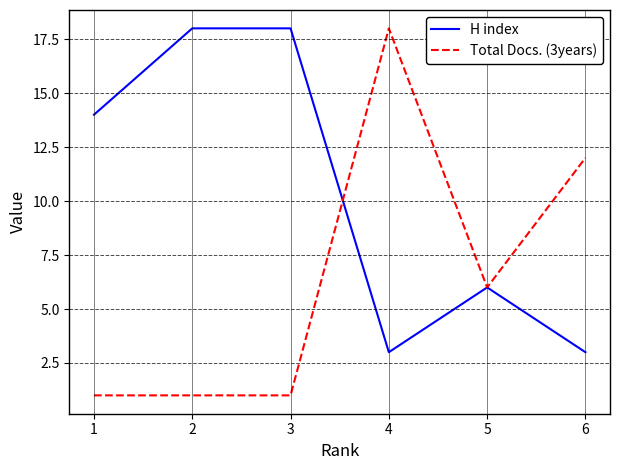

What is the greatest value displayed?

18